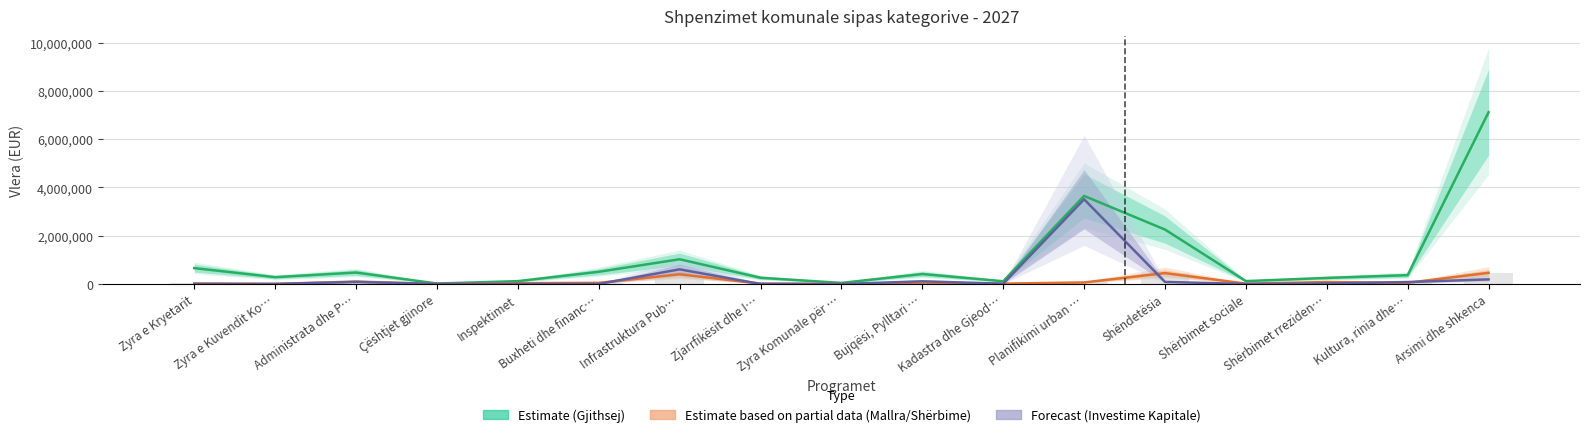

What position from the right is Infrastruktura Pub…?

11